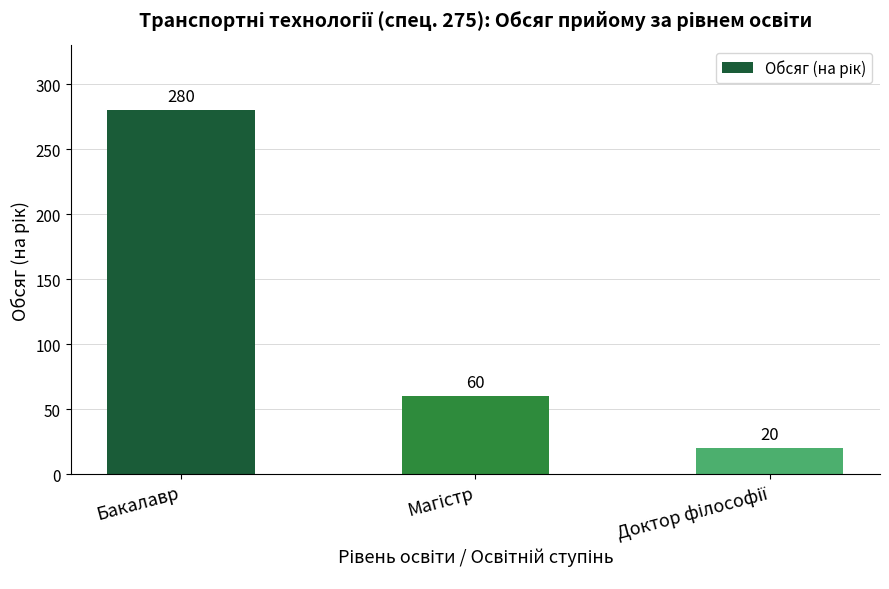

Reading left to right, extract all data points from this chart.

280	60	20